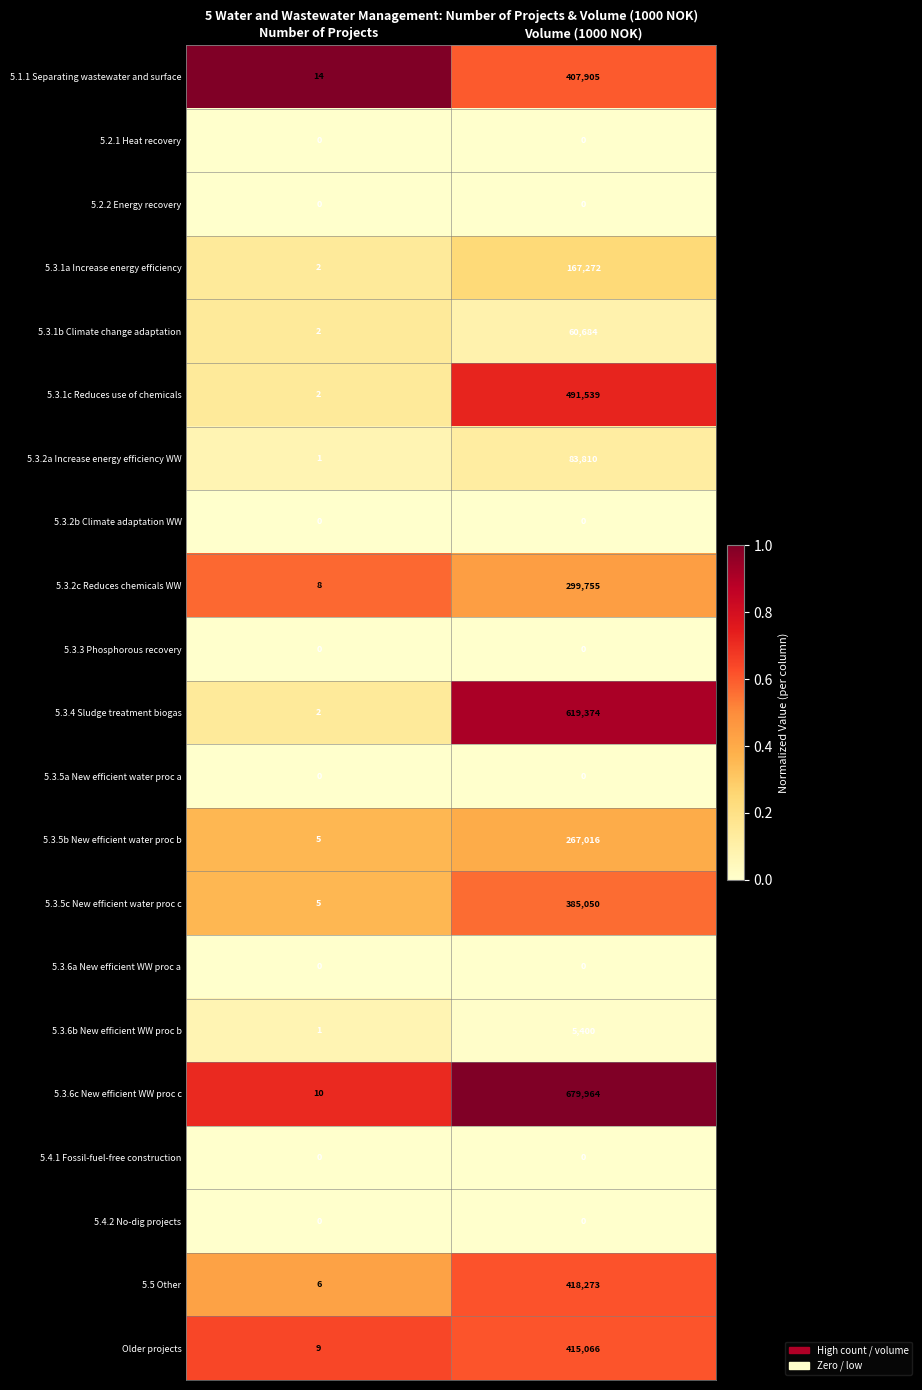

Which series has the largest total across all categories?

5.3.6c New efficient WW proc c